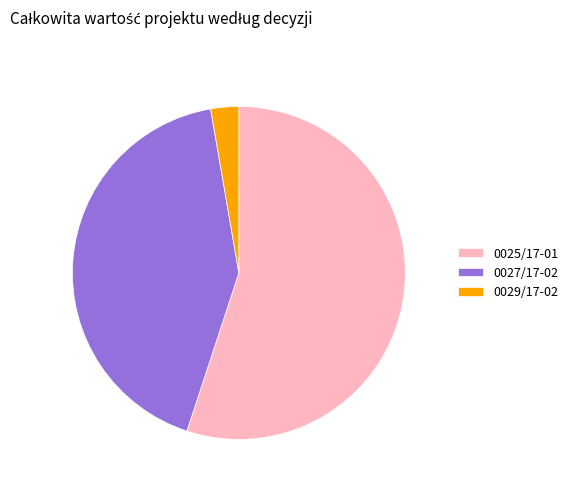

Between 0029/17-02 and 0027/17-02, which is larger?

0027/17-02